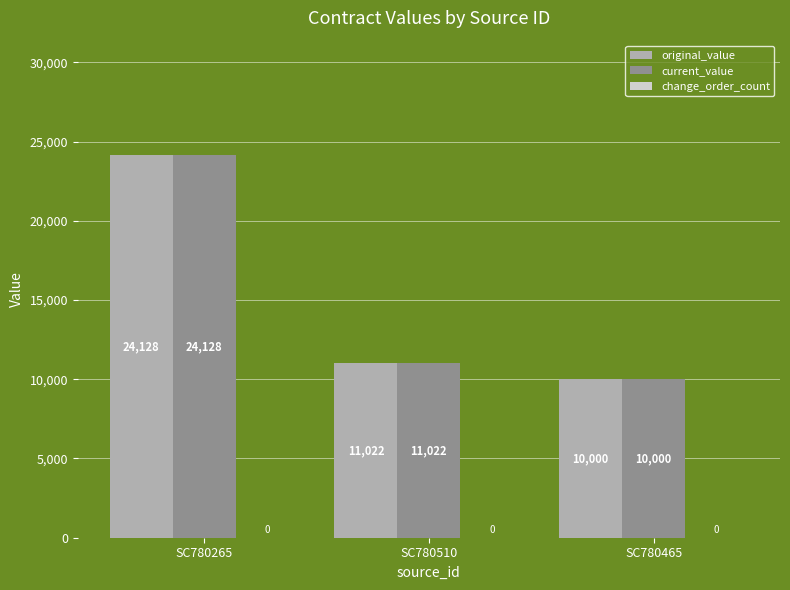

How many bars are there in each group?

2